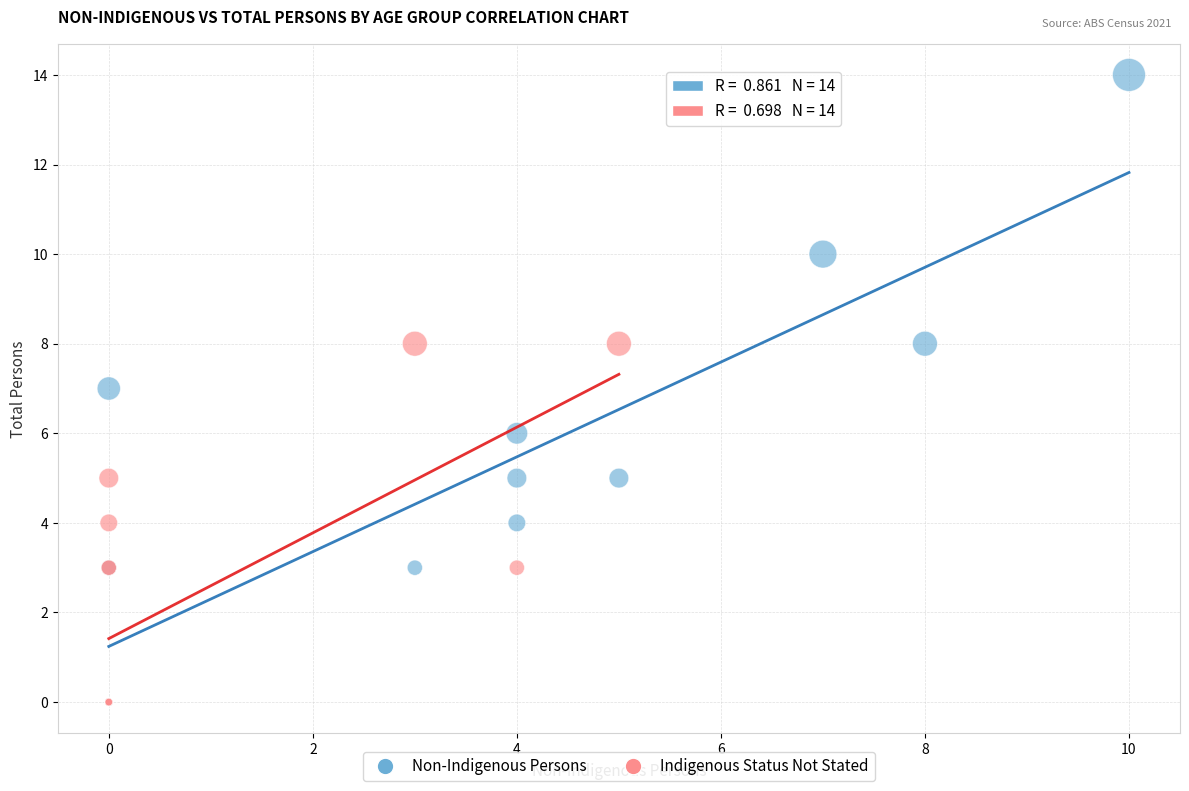

Which series reaches the maximum Y coordinate?

Non-Indigenous Persons